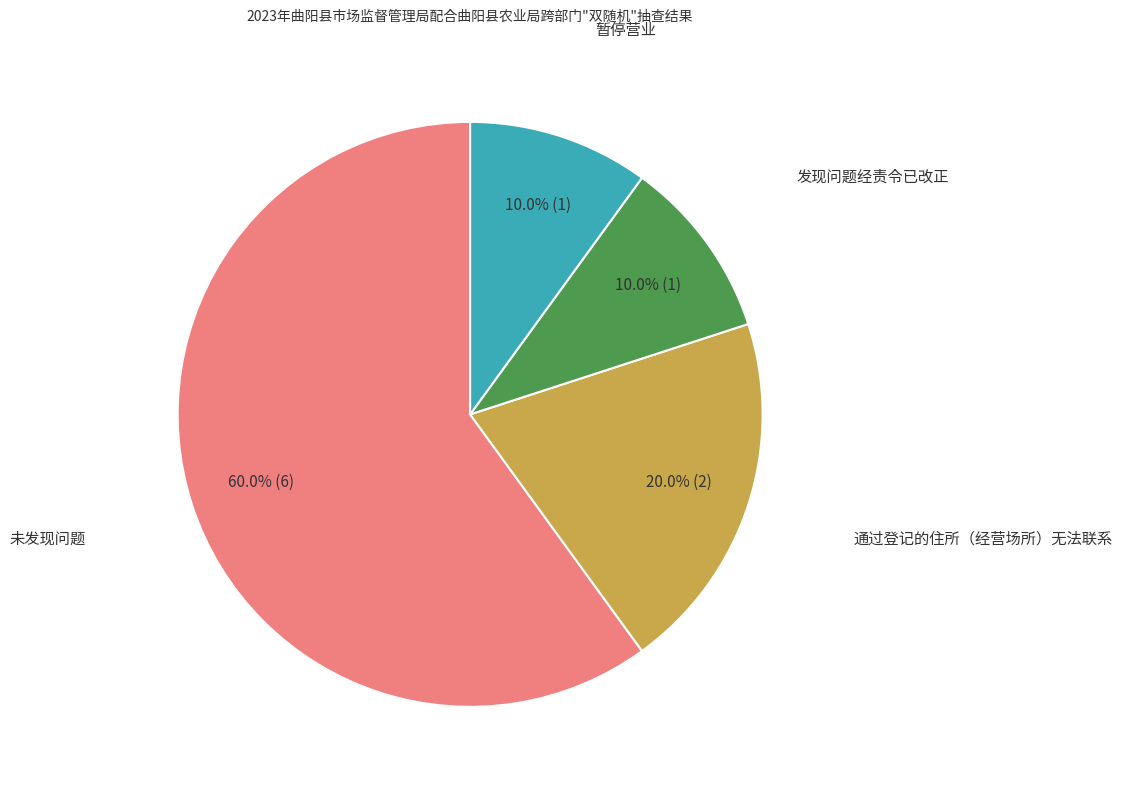

Is there any slice that represents more than half of the pie?

Yes